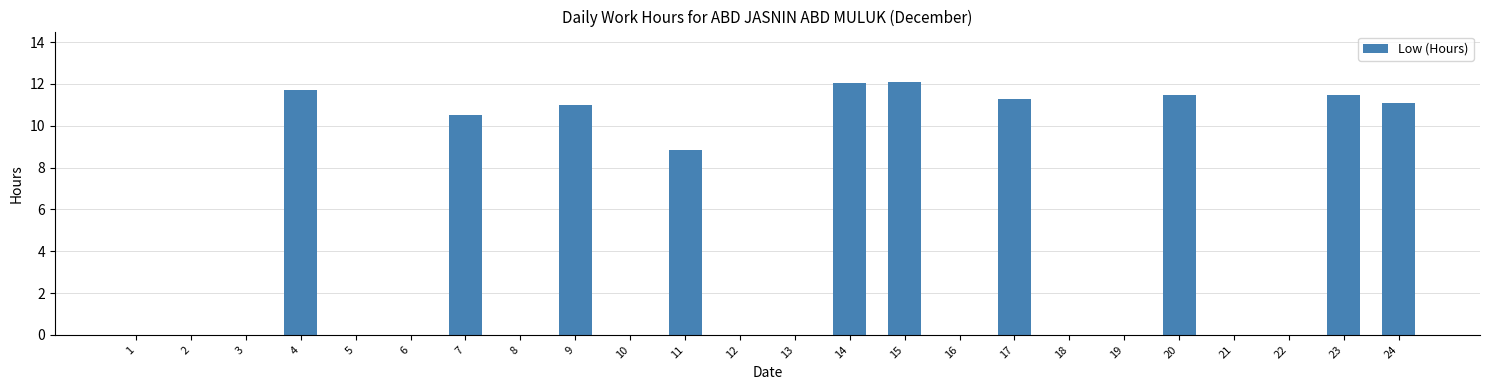

What is the greatest value displayed?

12.1